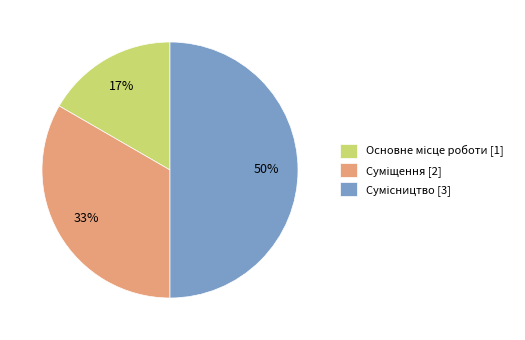

Count the number of slices in the pie.

3